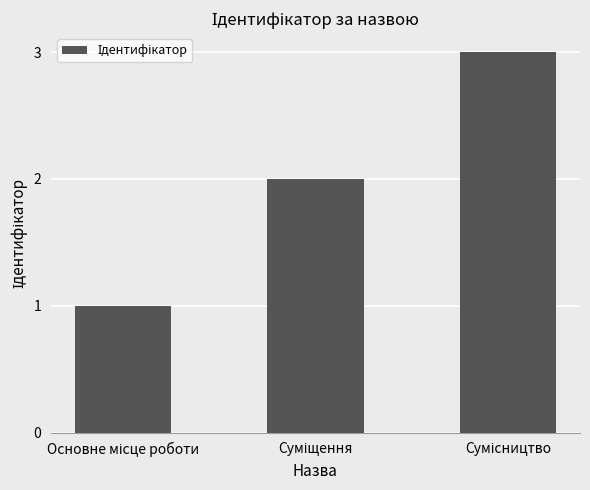

What is the maximum value shown in the chart?

3